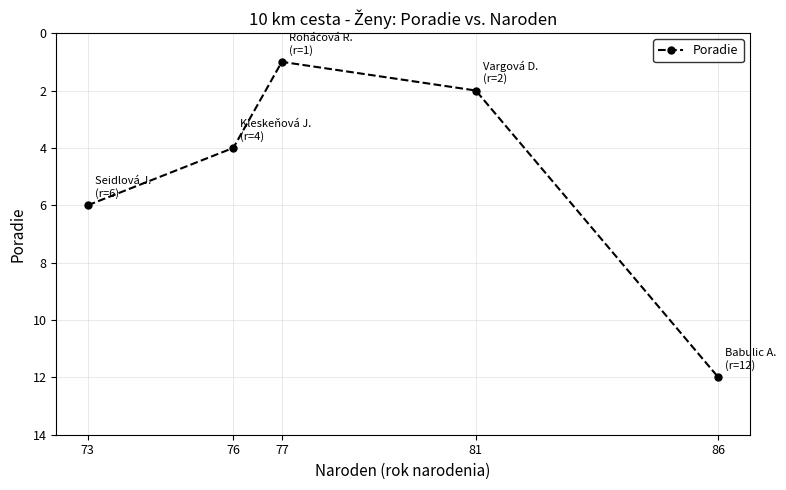

What is the difference between the maximum and minimum values?

11